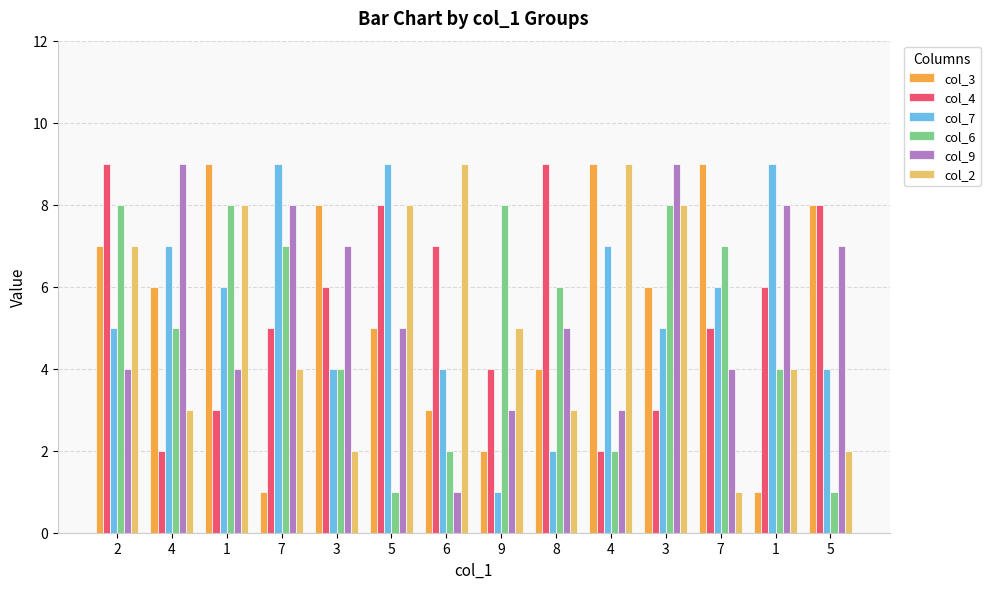

List the series in order of their peak value, highest first.

col_3, col_4, col_7, col_9, col_2, col_6